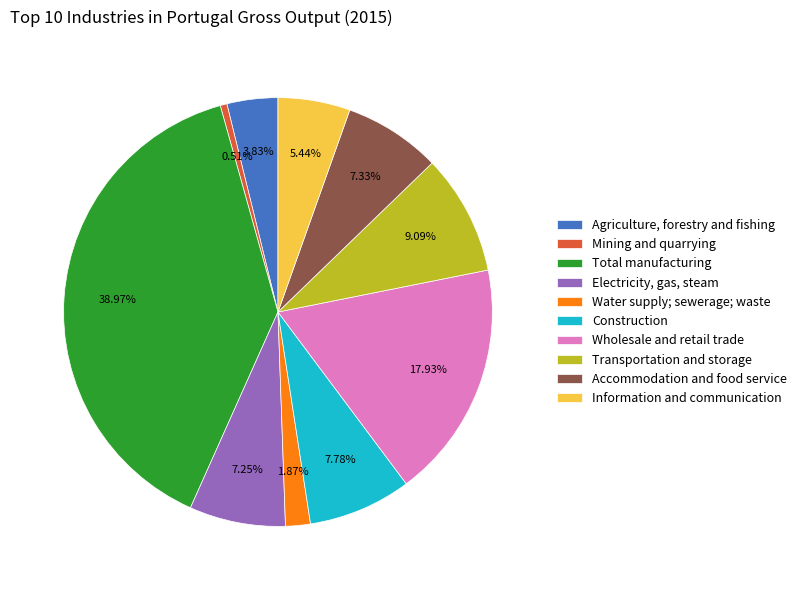

To the nearest percent, what portion does Accommodation and food service represent?

7%